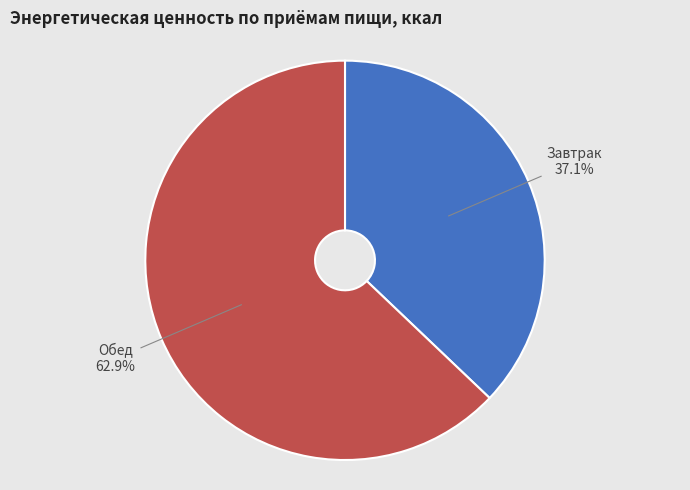

What portion of the pie excludes Завтрак?

62.9%